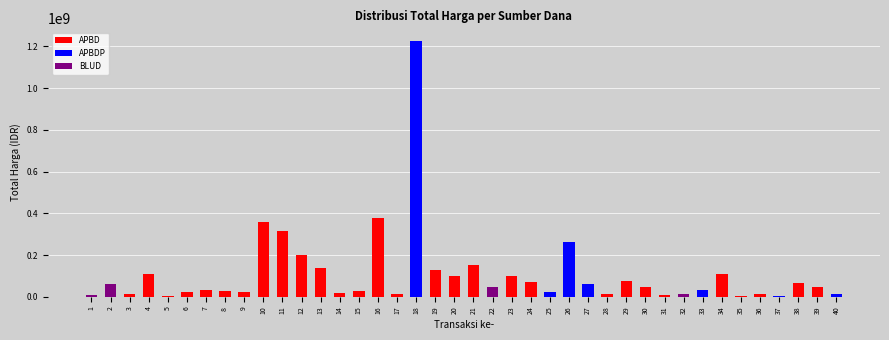

What are all the series names shown in the legend?

APBD, APBDP, BLUD